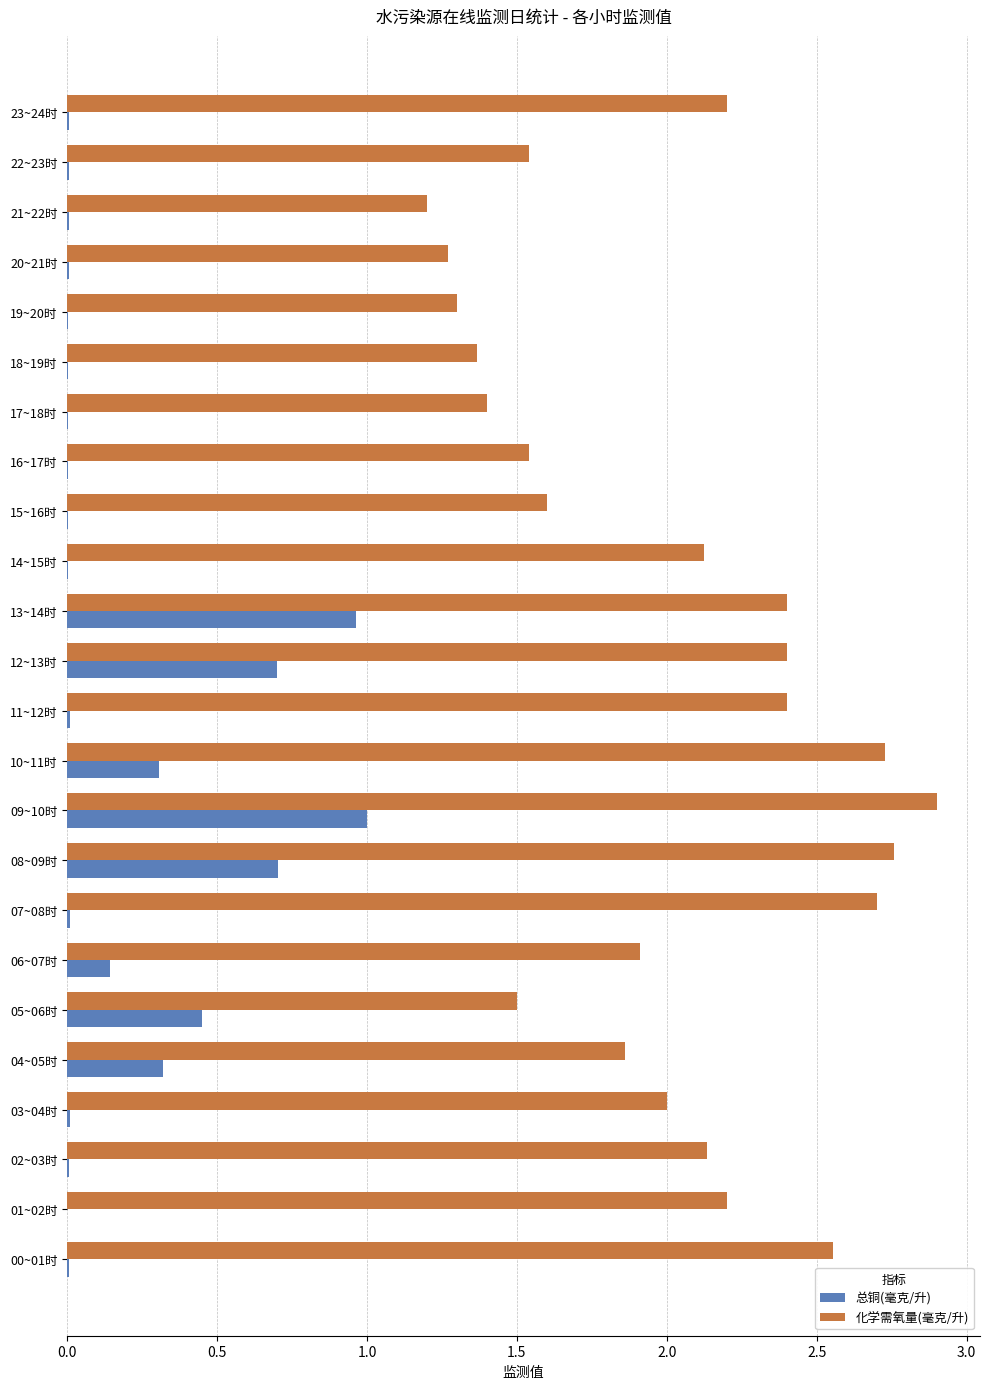

What is the sum of all 总铜(毫克/升) values?

4.7